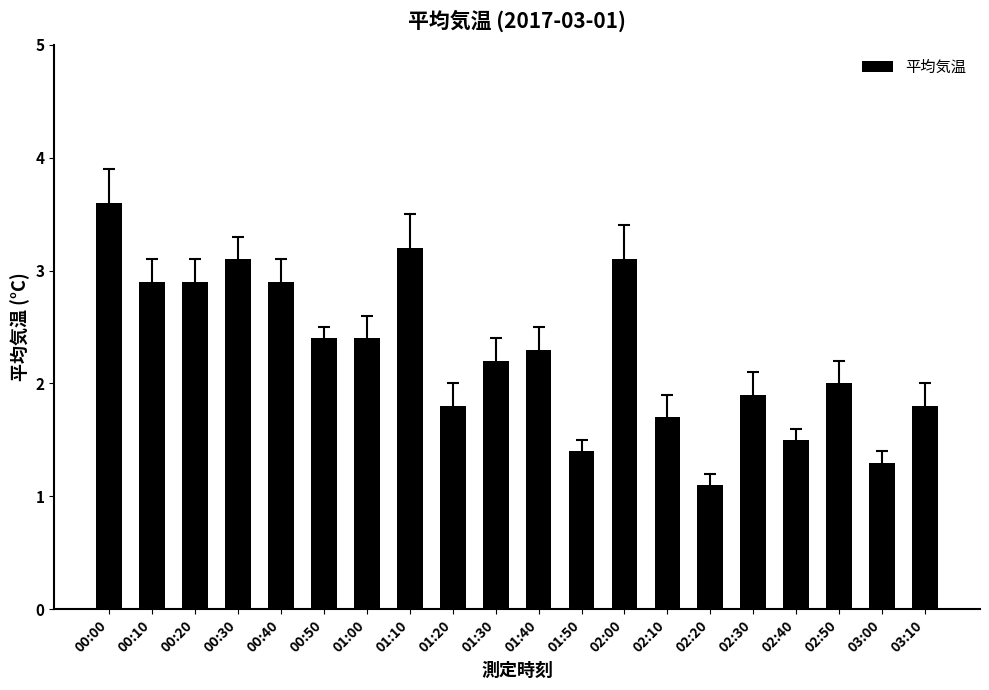

Reading left to right, list all the values displayed in this chart.

3.6	2.9	2.9	3.1	2.9	2.4	2.4	3.2	1.8	2.2	2.3	1.4	3.1	1.7	1.1	1.9	1.5	2.0	1.3	1.8